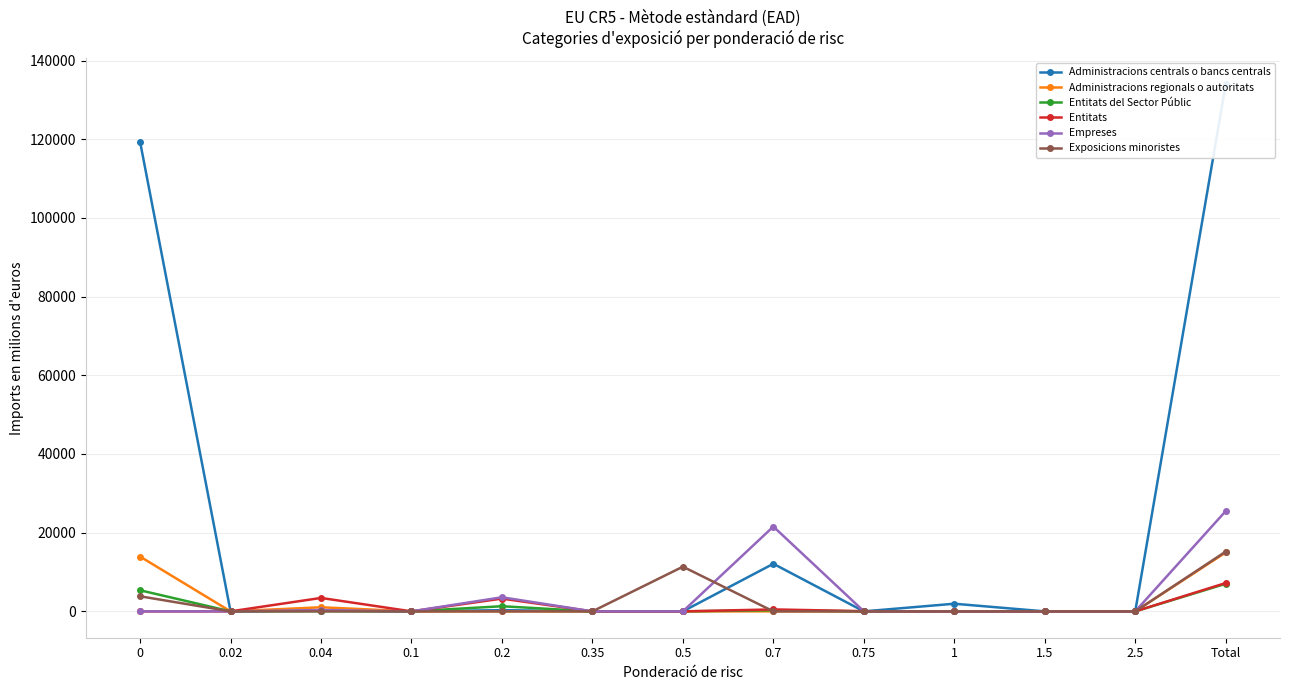

Between 0.02 and 0.1, which series saw the biggest shift?

Empreses